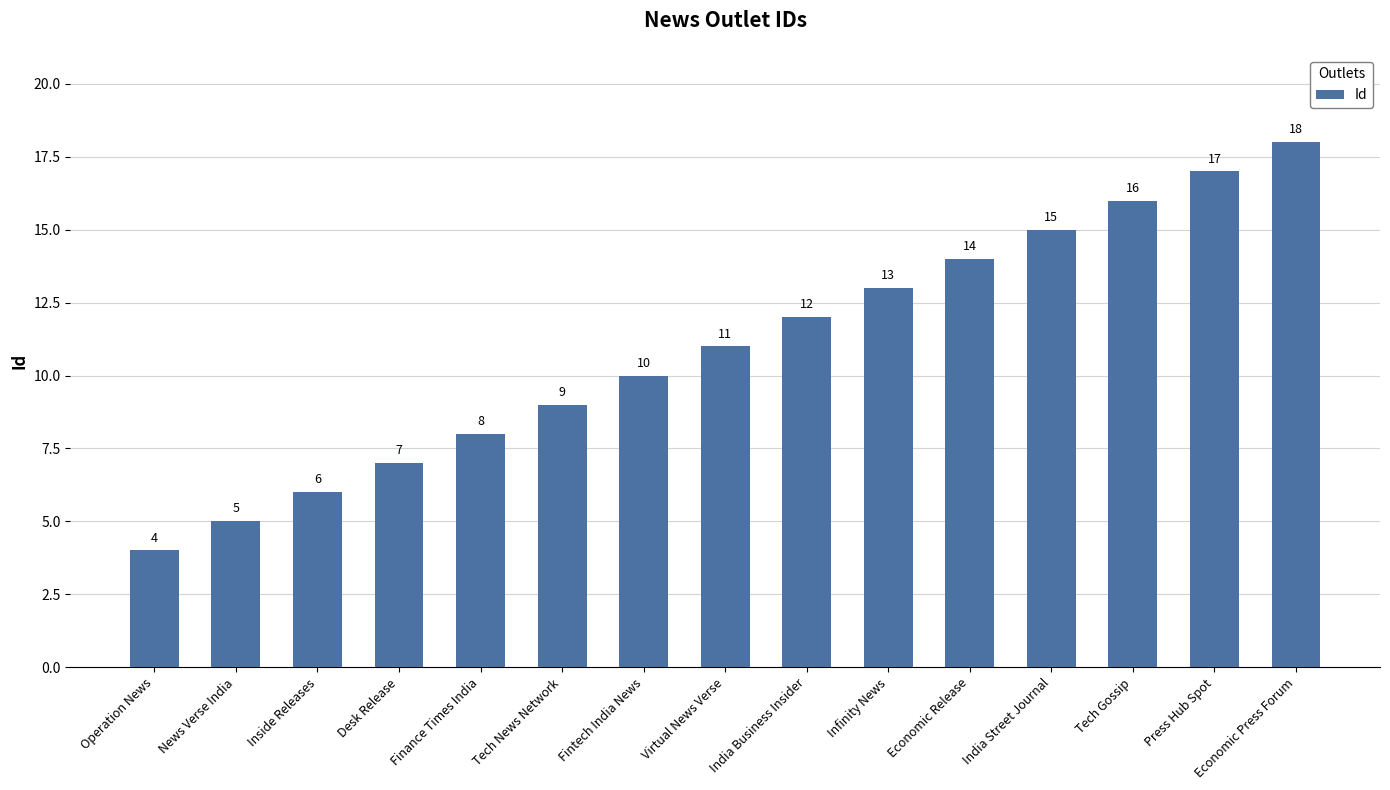

What is the maximum value shown in the chart?

18